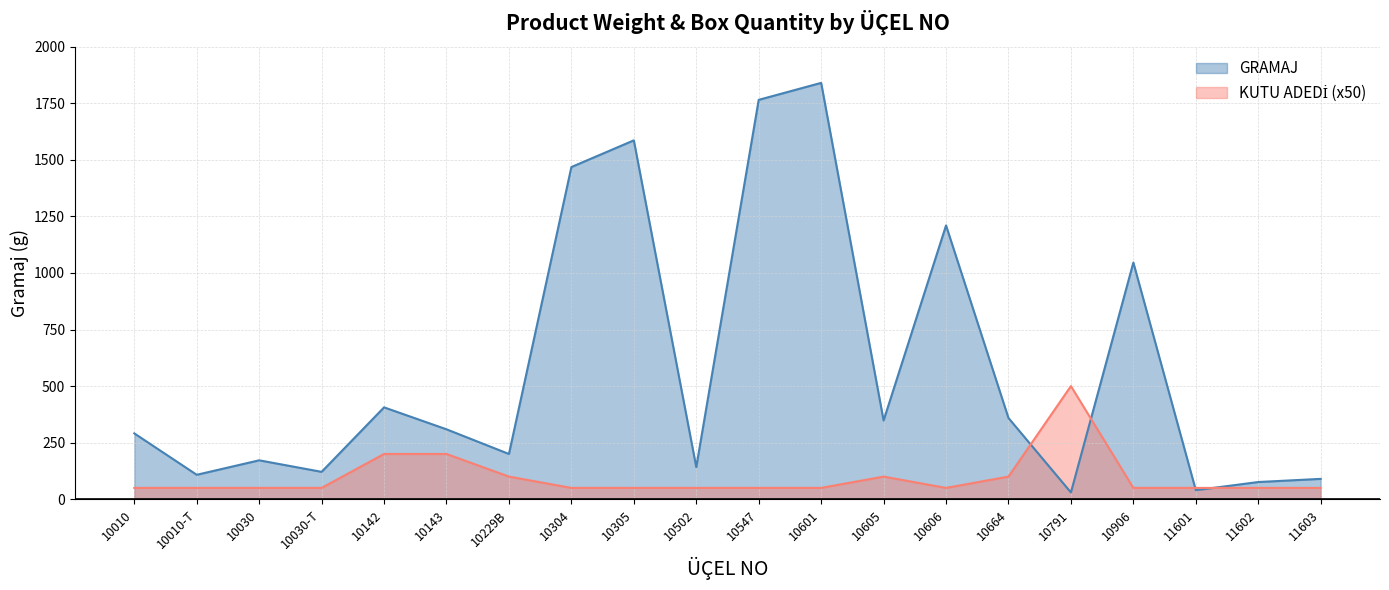

What is the difference between the maximum and minimum values in the KUTU ADEDİ (scaled) series?

450